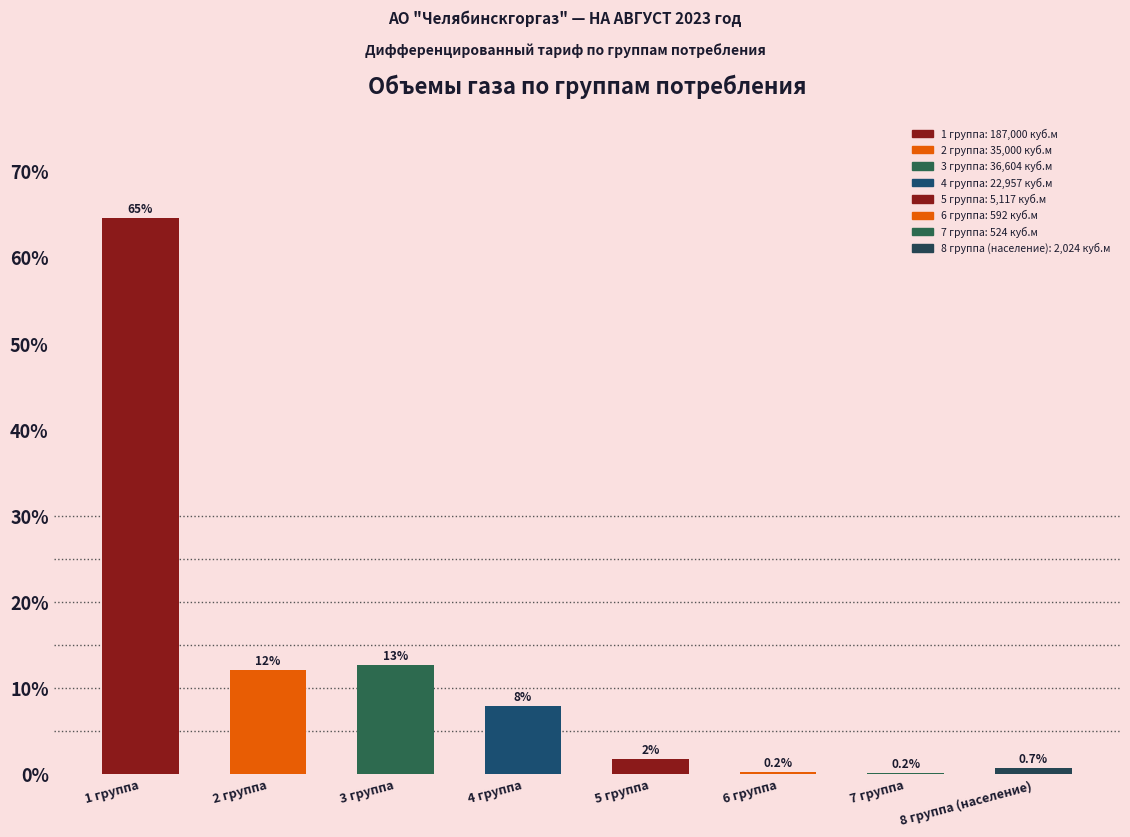

Which category has the highest value across all series?

1 группа